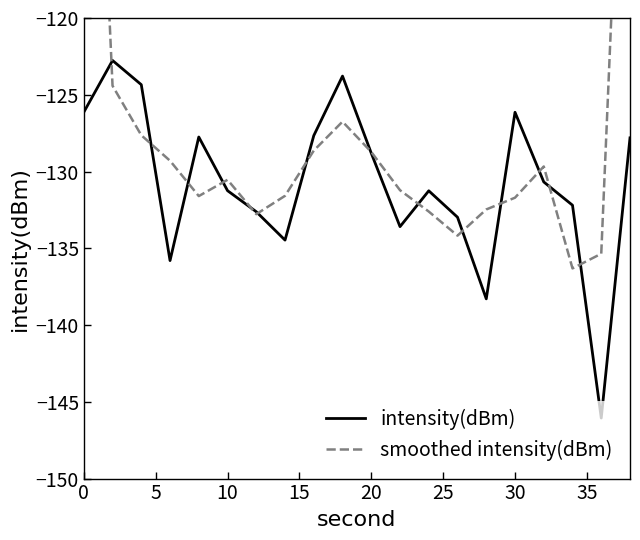

What is the highest value of the intensity(dBm) series?

-122.8